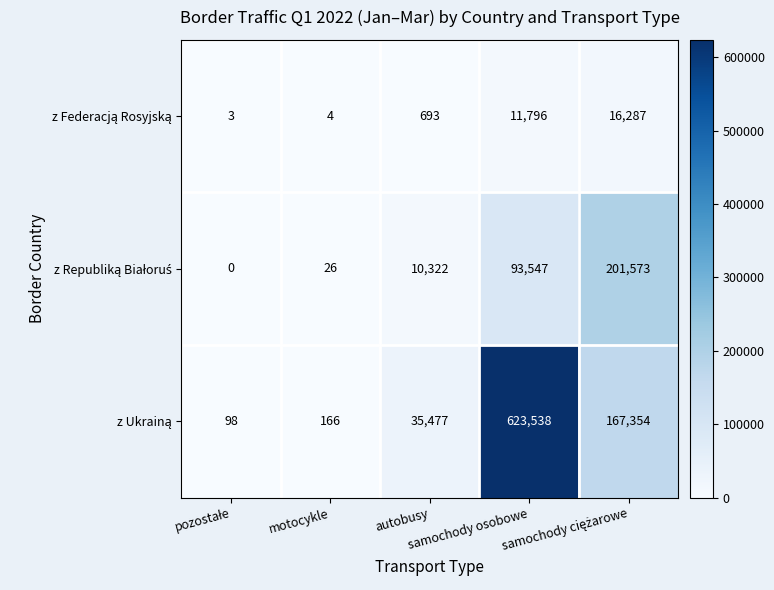

What is the greatest value displayed?

623538